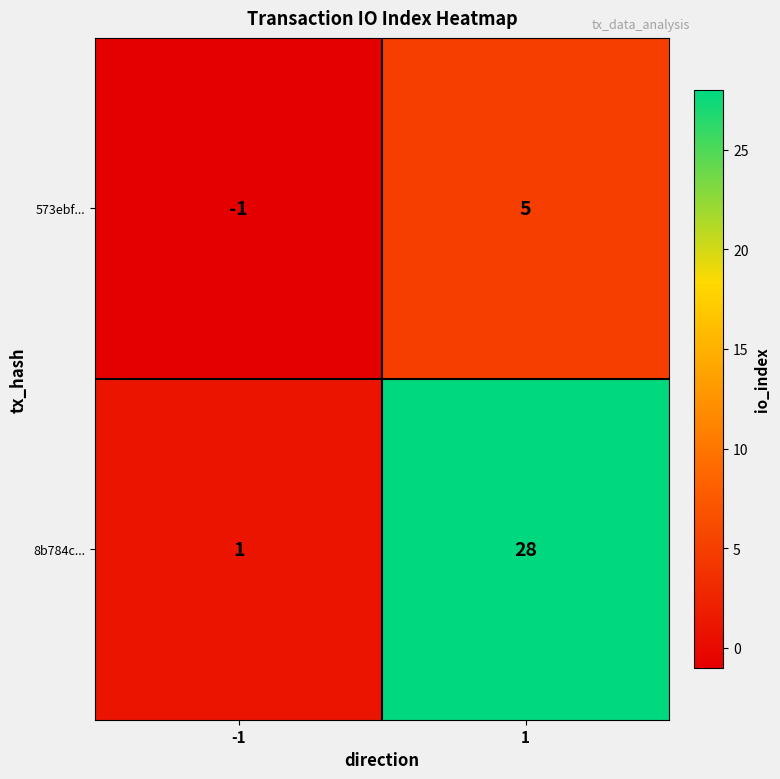

At which category does the chart reach its peak across all series?

1